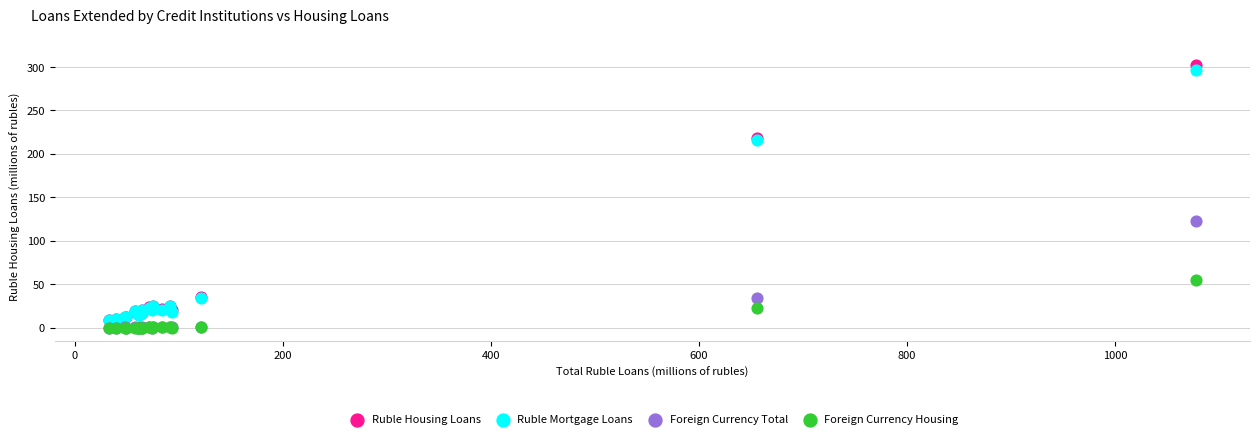

Across all series, what Y value is closest to 151?

122.8